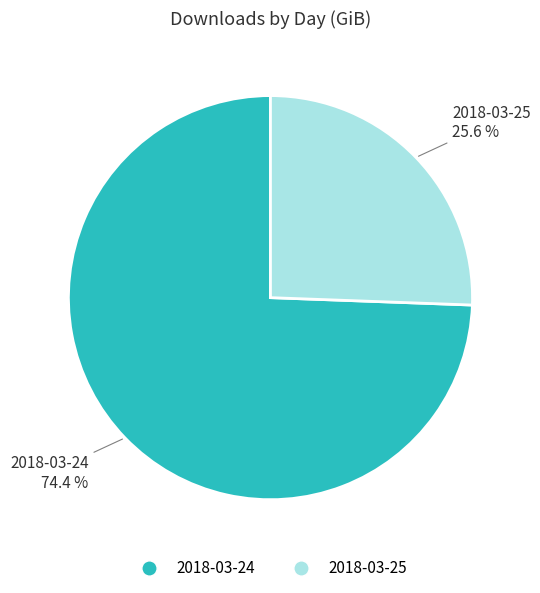

Is there any slice that represents more than half of the pie?

Yes